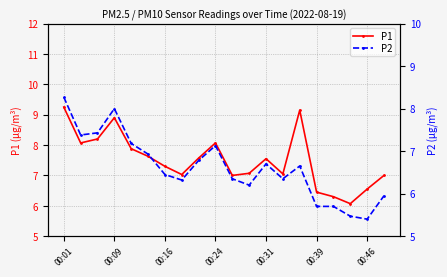

At which label does P1 reach its minimum?

17